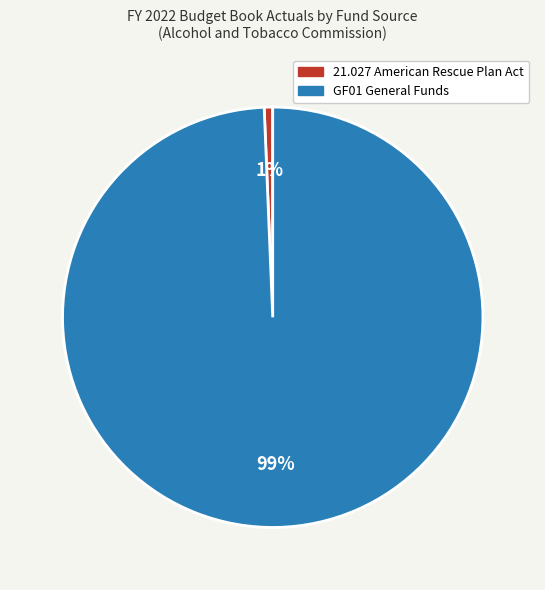

To the nearest percent, what is the average slice percentage?

50%